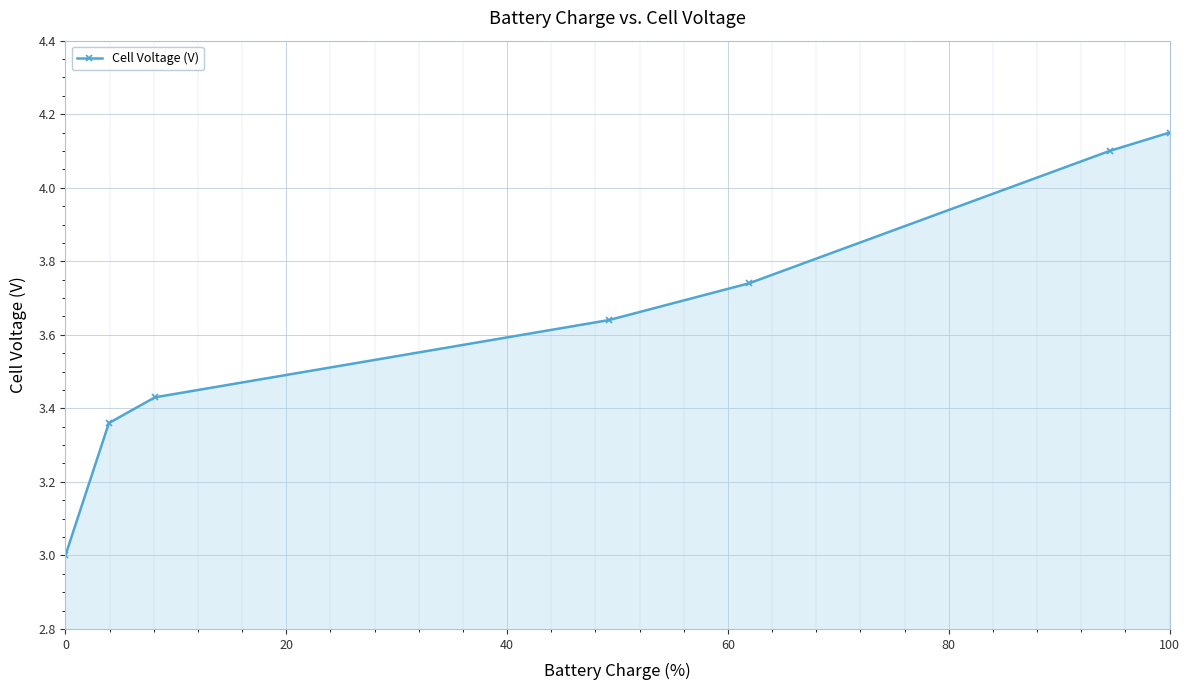

Does the chart display data point markers on the line(s)?

Yes